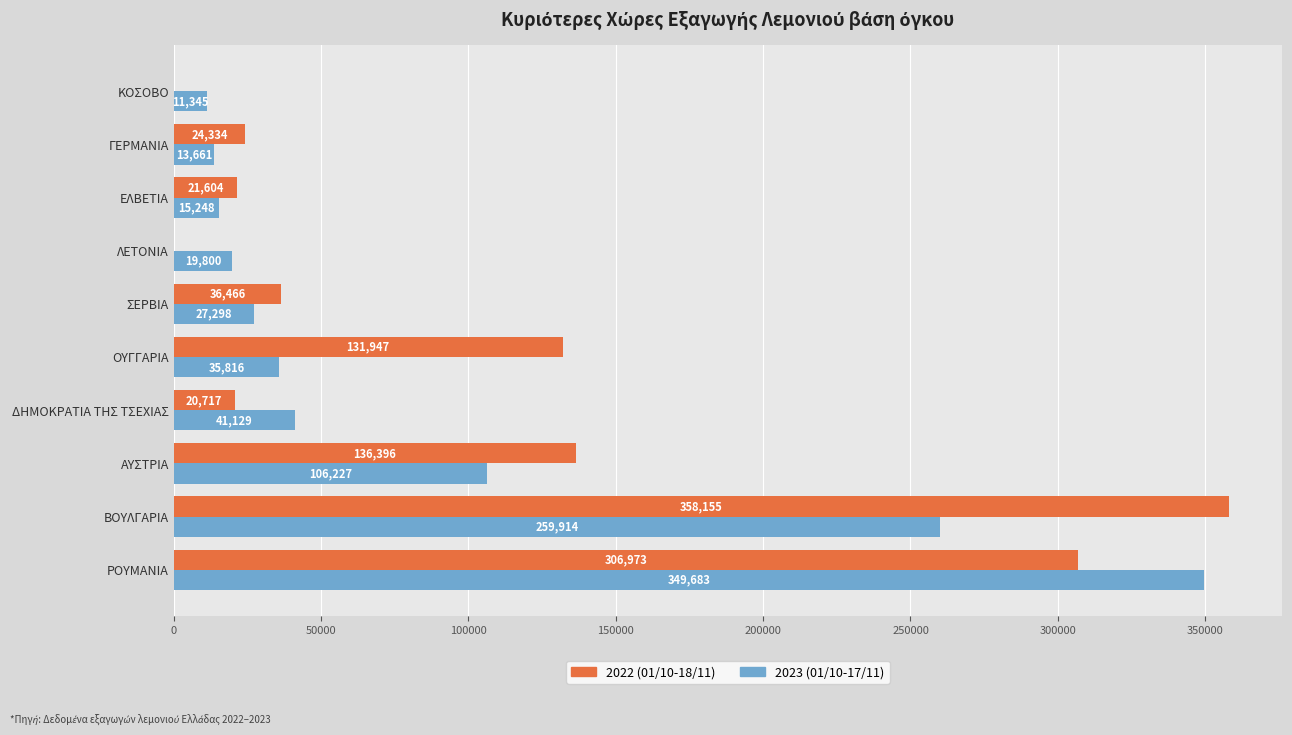

How many data points does each series have?

10